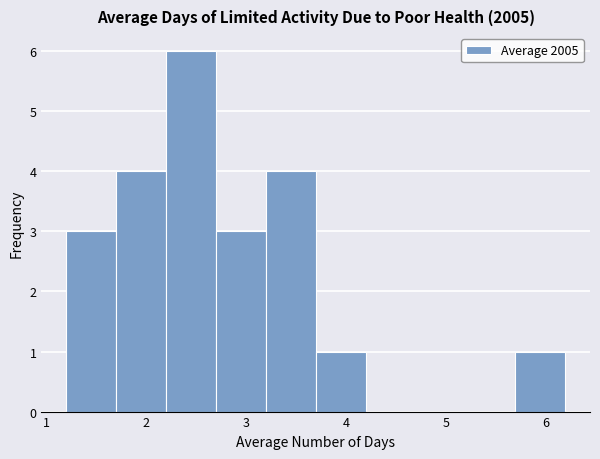

Reading left to right, list every bar in this chart as the range it spans on the x-axis followed by its height. Neither the bar edges nor the heights are printed on the chart, so give them approximately, as read against the axes.

1.2 to 1.7: 3
1.7 to 2.2: 4
2.2 to 2.7: 6
2.7 to 3.2: 3
3.2 to 3.7: 4
3.7 to 4.2: 1
4.2 to 4.7: 0
4.7 to 5.2: 0
5.2 to 5.7: 0
5.7 to 6.2: 1